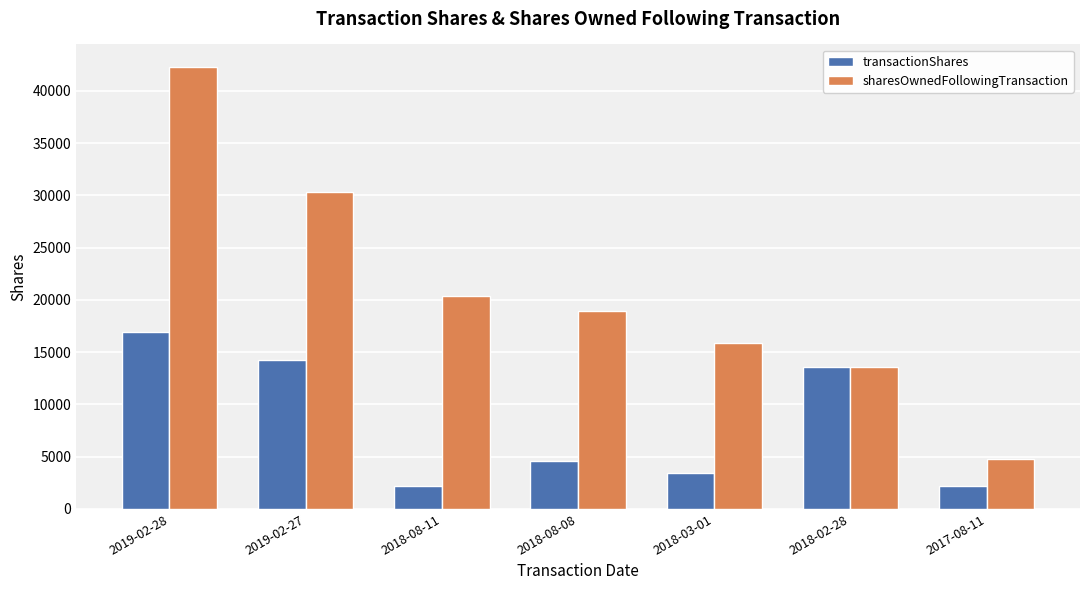

Rank the series by their maximum value, from lowest to highest.

transactionShares, sharesOwnedFollowingTransaction